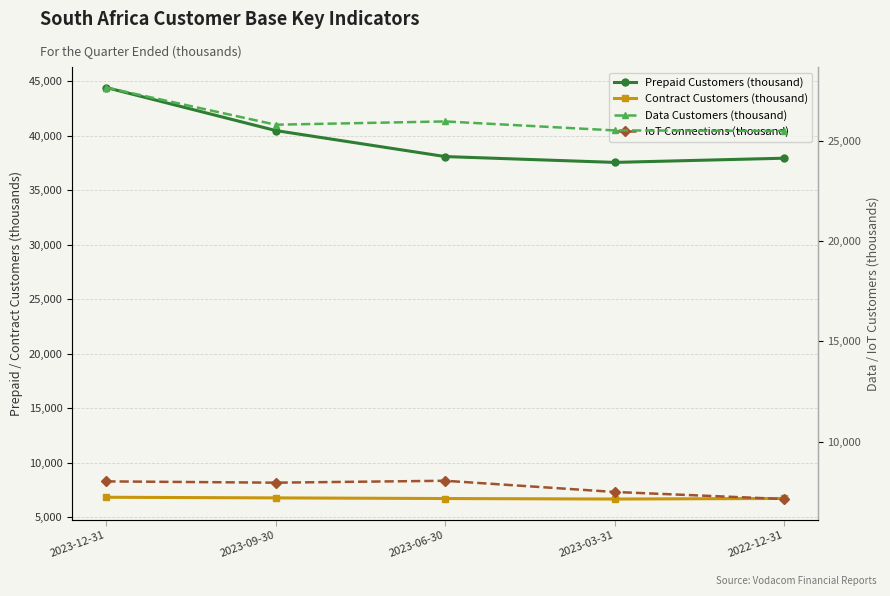

In Data Customers (thousand), how many points are lower than both neighbors (excluding endpoints)?

1